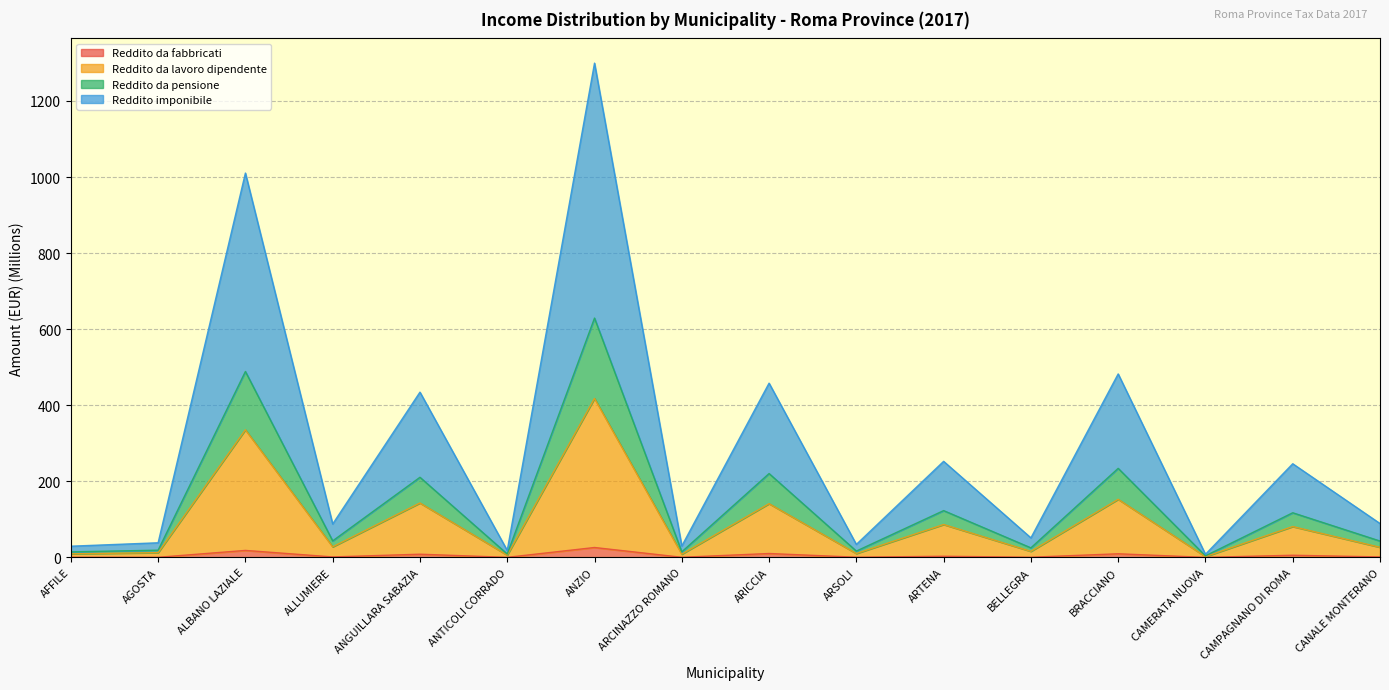

The Reddito da lavoro dipendente series shows 11.5 at ARCINAZZO ROMANO. True or false?

False